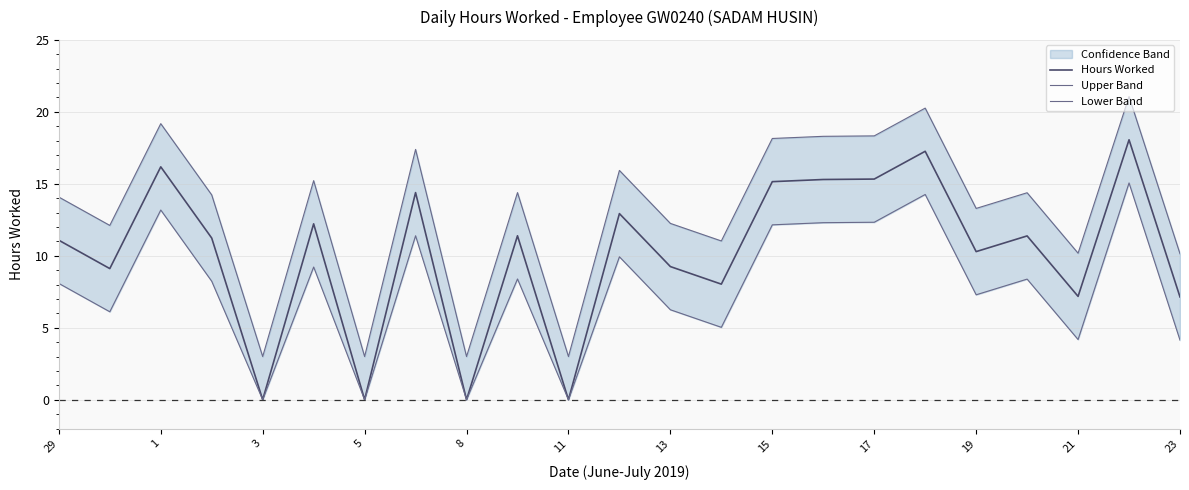

Reading left to right, transcribe all the data shown in this chart.

Hours Worked: 11.1	9.1	16.2	11.2	0.0	12.2	0.0	14.4	0.0	11.4	0.0	12.9	9.2	8.0	15.2	15.3	15.3	17.3	10.3	11.4	7.2	18.1	7.1
Upper Band: 14.1	12.1	19.2	14.2	3.0	15.2	3.0	17.4	3.0	14.4	3.0	15.9	12.2	11.0	18.1	18.3	18.3	20.3	13.3	14.4	10.2	21.1	10.1
Lower Band: 8.1	6.1	13.2	8.2	0.0	9.2	0.0	11.4	0.0	8.4	0.0	9.9	6.2	5.0	12.2	12.3	12.3	14.3	7.3	8.4	4.2	15.1	4.1